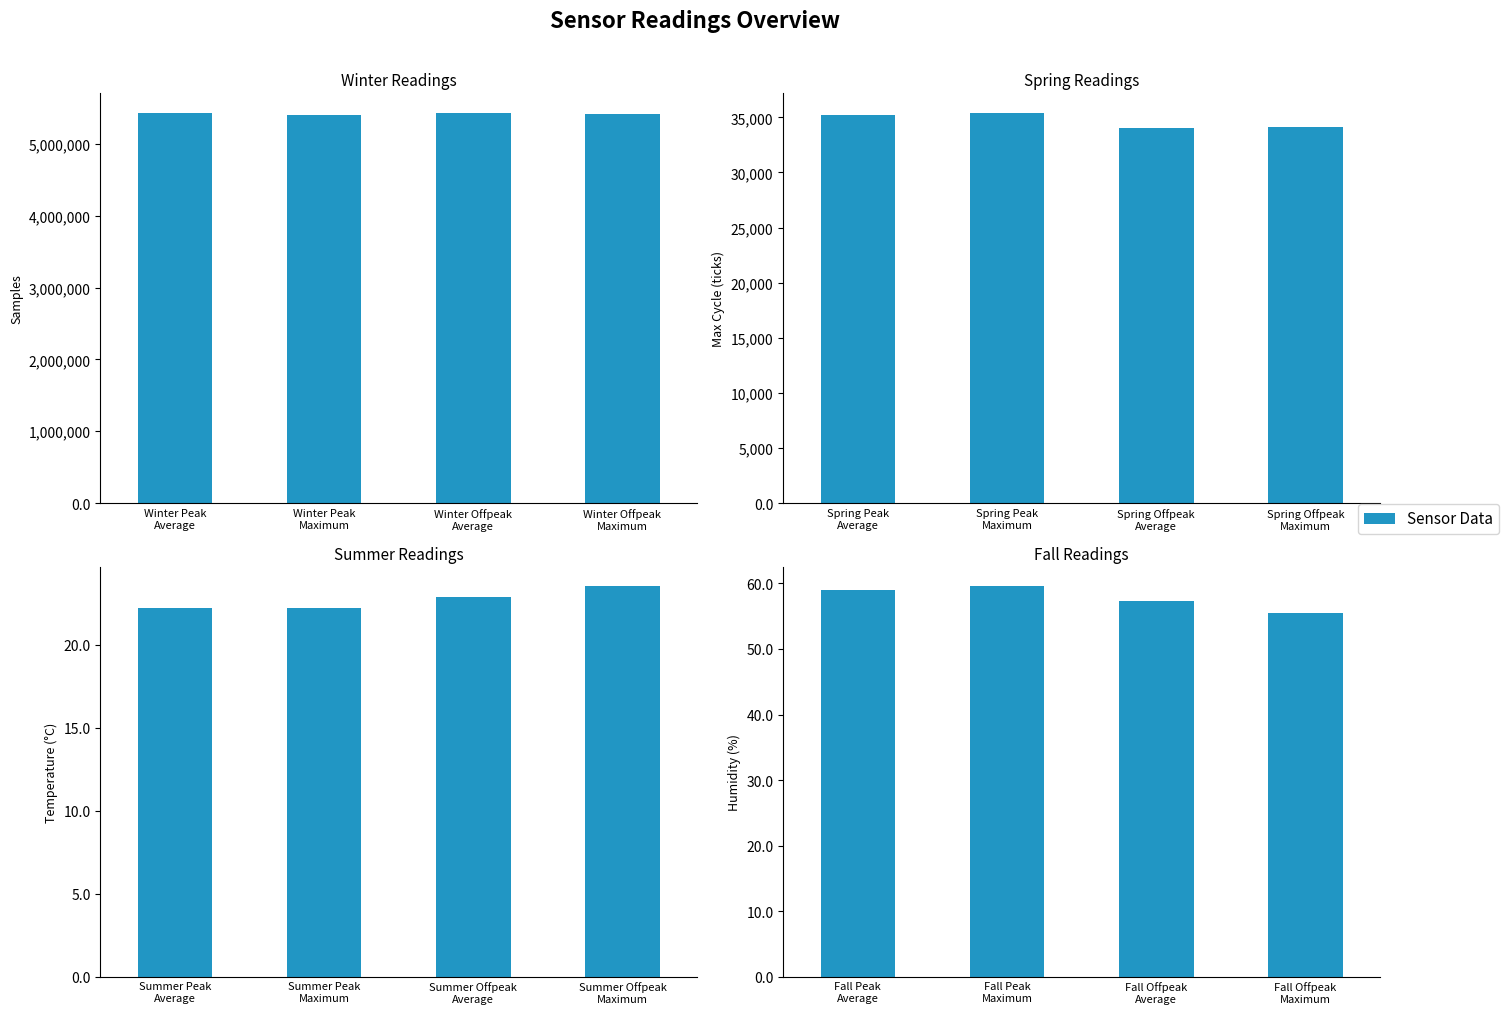

Is it true that the value at Fall Peak Average is 25.0?

False